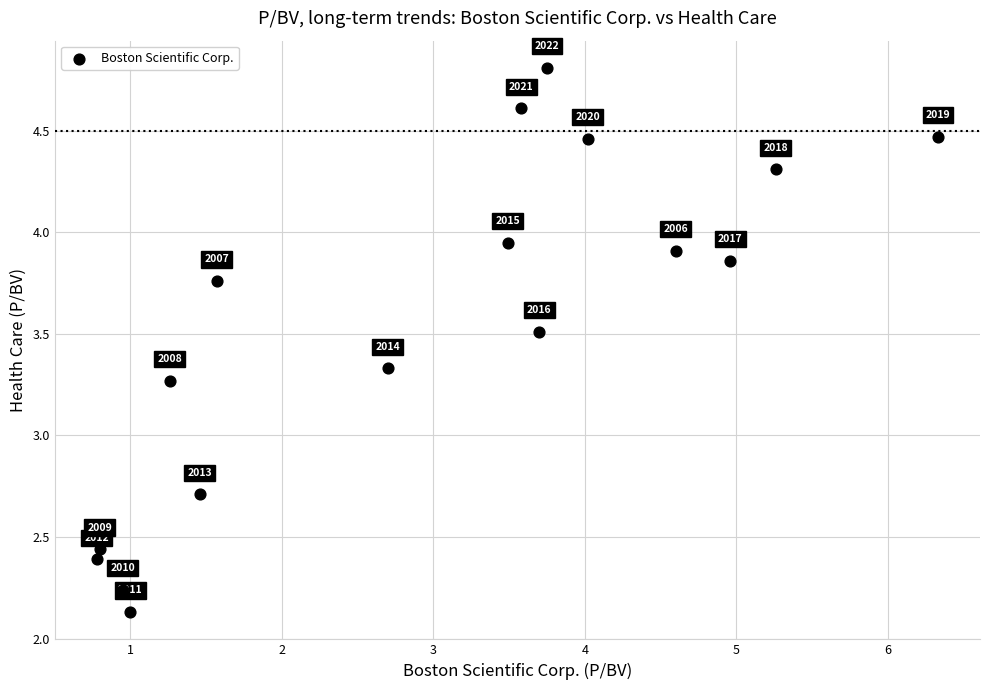

What is the range of Y values (max minus min)?

2.7